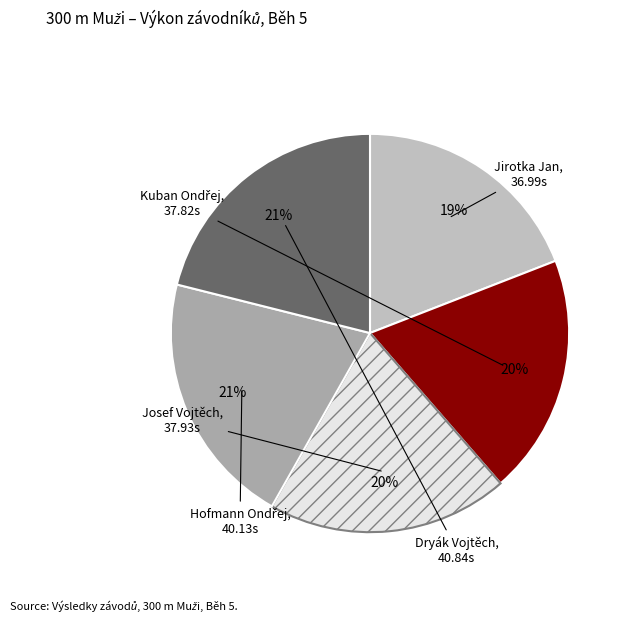

Count the number of slices in the pie.

5